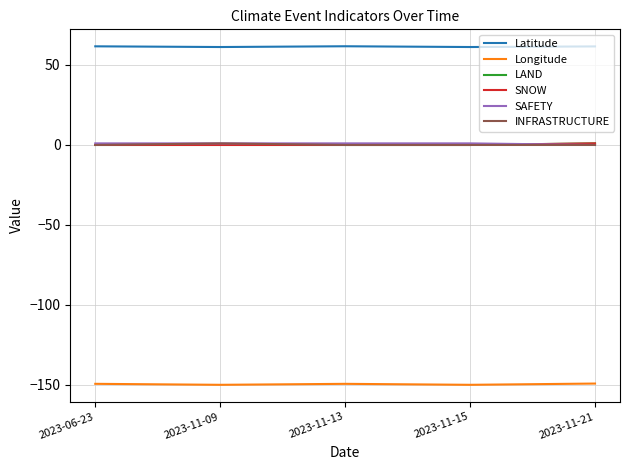

Does the chart display data point markers on the line(s)?

No